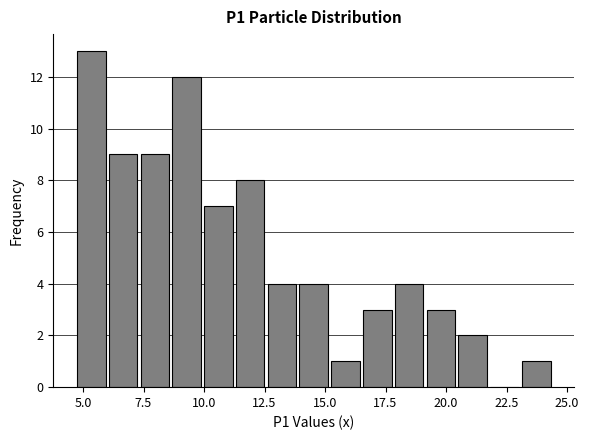

Read against the x-axis, roughly where is the centre of the tallest bar?

5.5